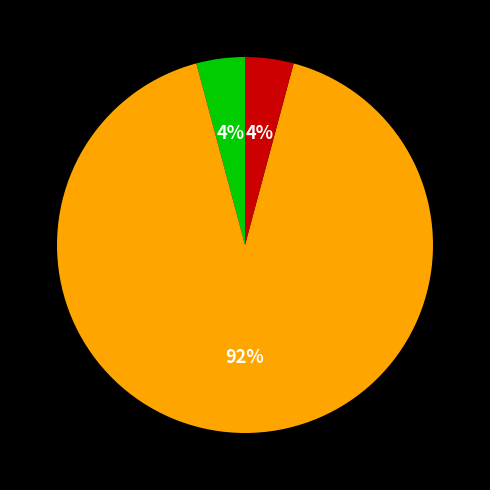

To the nearest percent, what is the average slice percentage?

33%